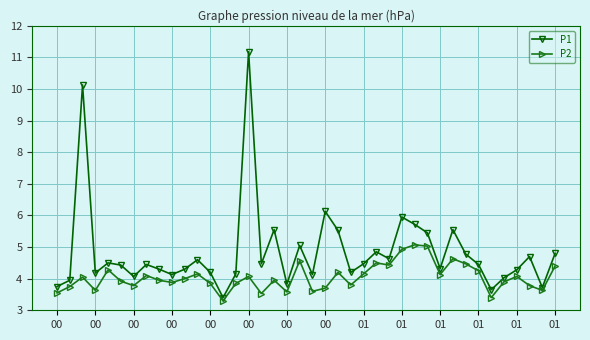

Which series has the largest total across all categories?

P1